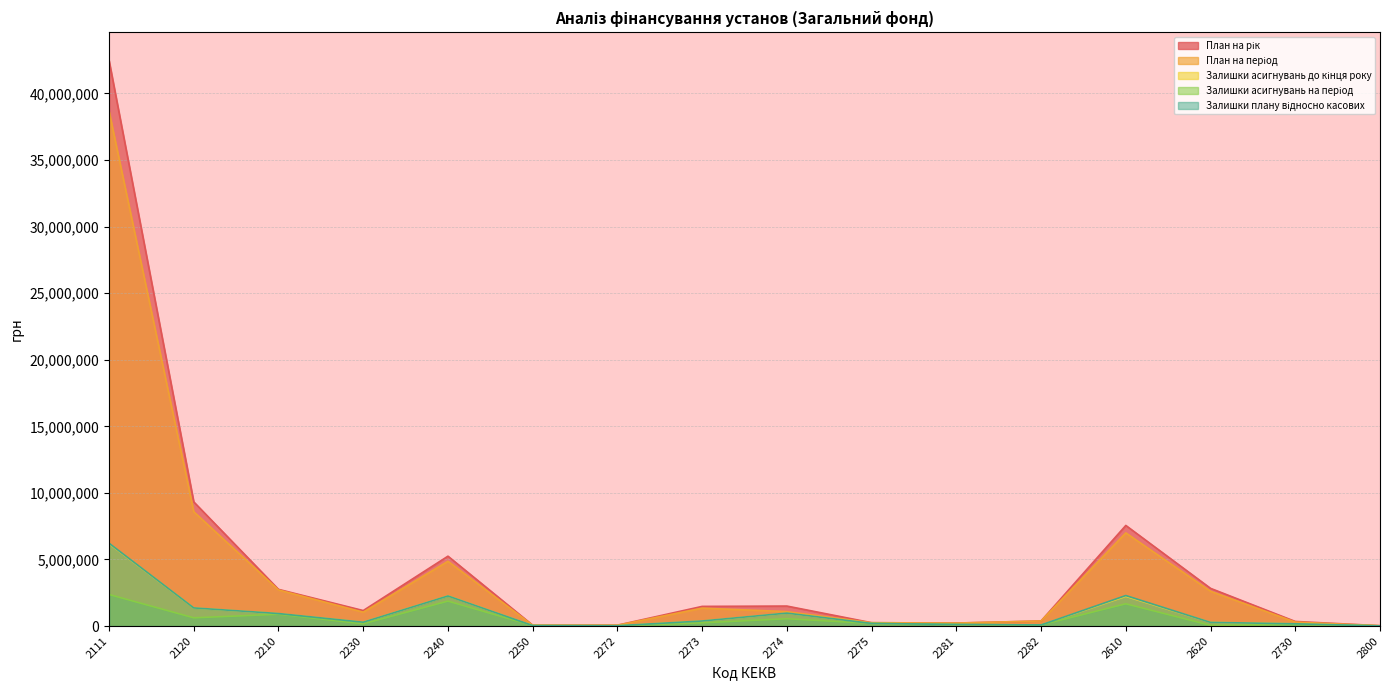

How many categories are shown in the chart?

16